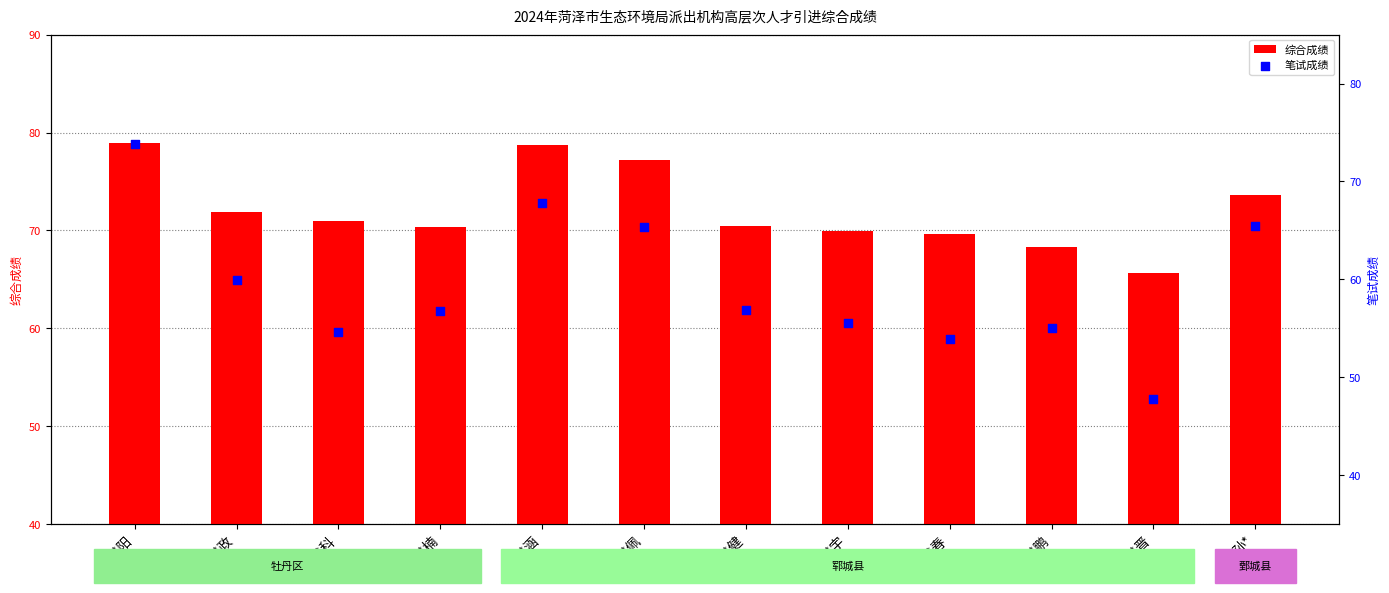

Which series reaches the minimum Y coordinate?

笔试成绩